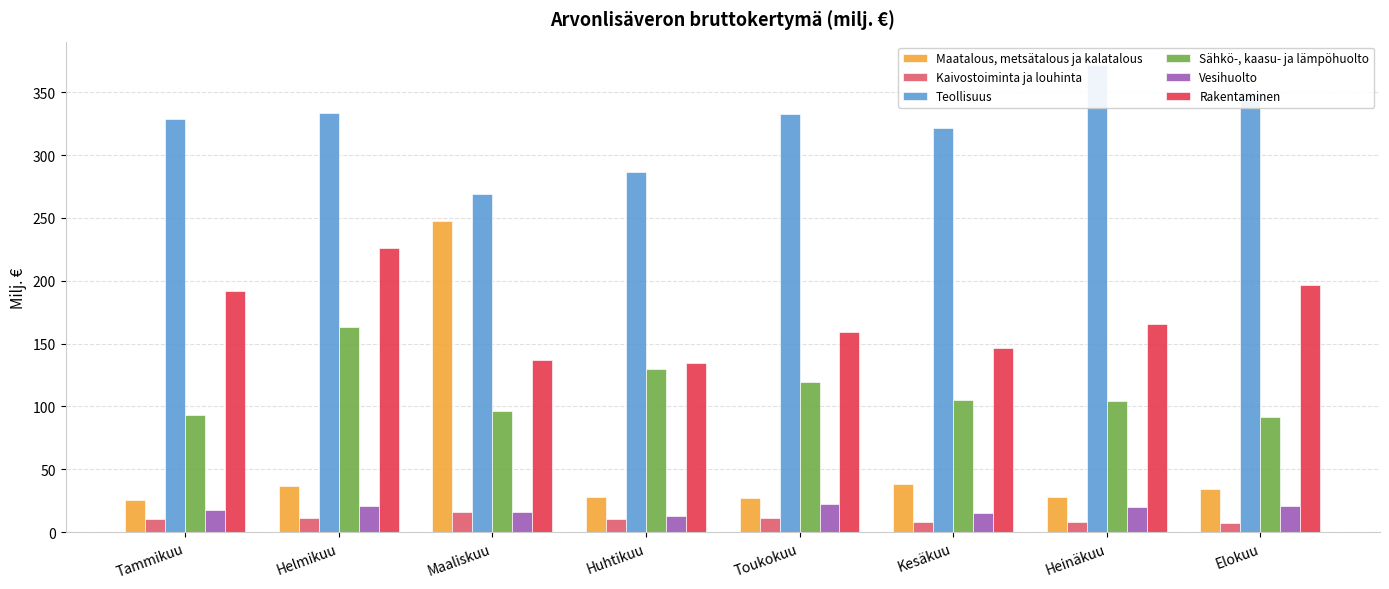

What is the approximate value of Kaivostoiminta ja louhinta at Kesäkuu?

8.4